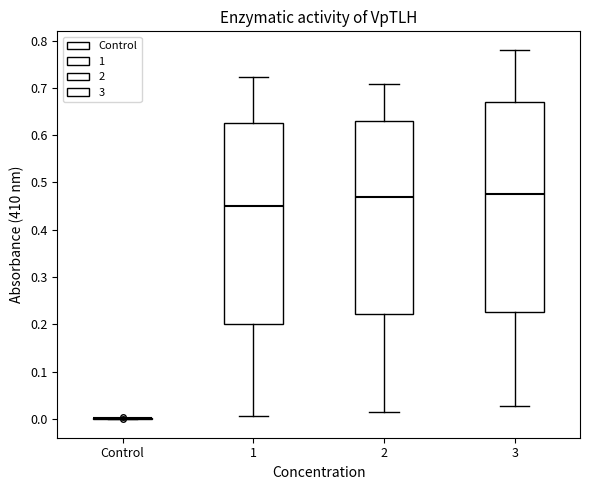

Reading left to right, transcribe this box plot: for each box, give where its median line is, the range the box spans, and where its two whiskers end, as read against the y-axis. The values are not printed on the chart, so give them approximately, as read against the axis.

Control: box collapsed to a line at 0.00, whiskers 0.00 to 0.00
1: median 0.45, box 0.20 to 0.63, whiskers 0.01 to 0.72
2: median 0.47, box 0.22 to 0.63, whiskers 0.02 to 0.71
3: median 0.48, box 0.23 to 0.67, whiskers 0.03 to 0.78